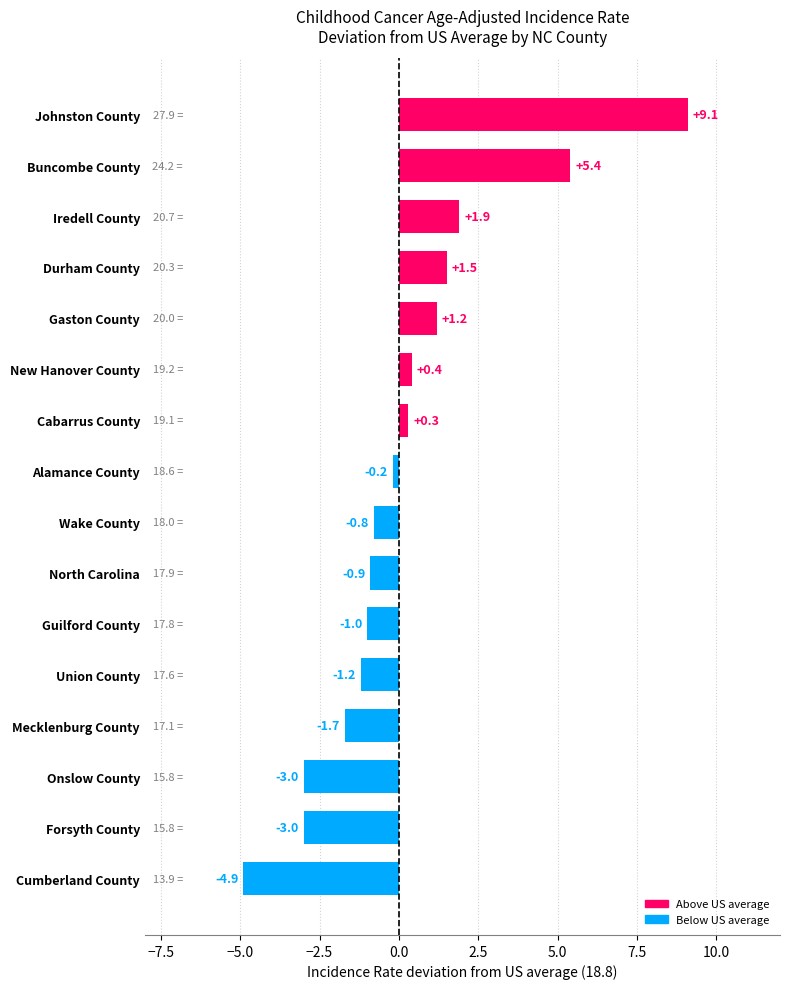

How many series are shown in this chart?

1